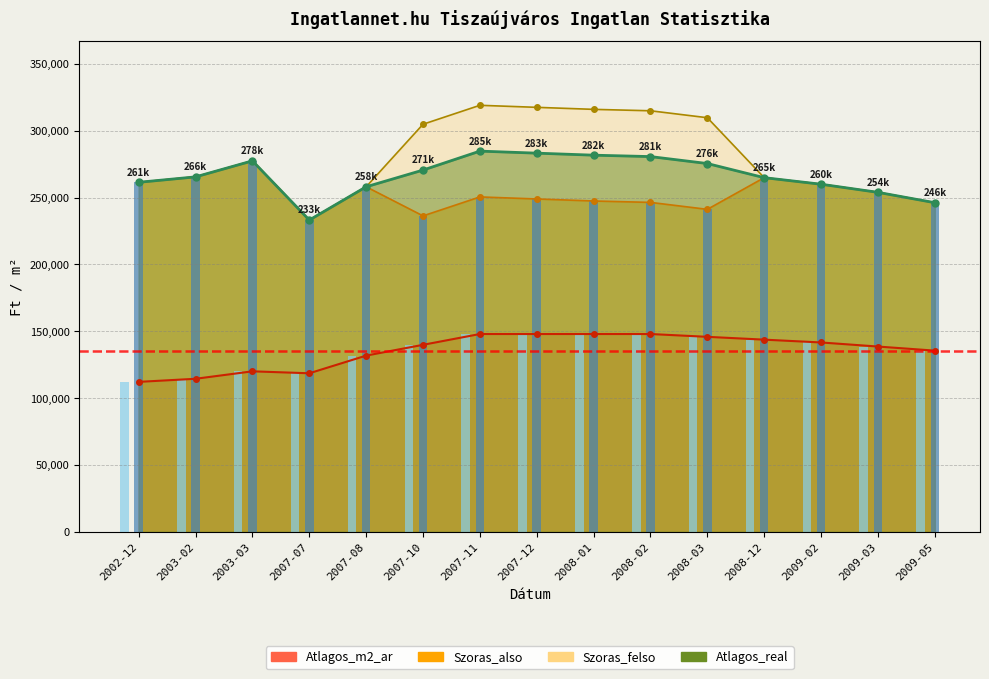

True or false: Atlagos_m2_ar has a value of 88991 at 2009-03.

False